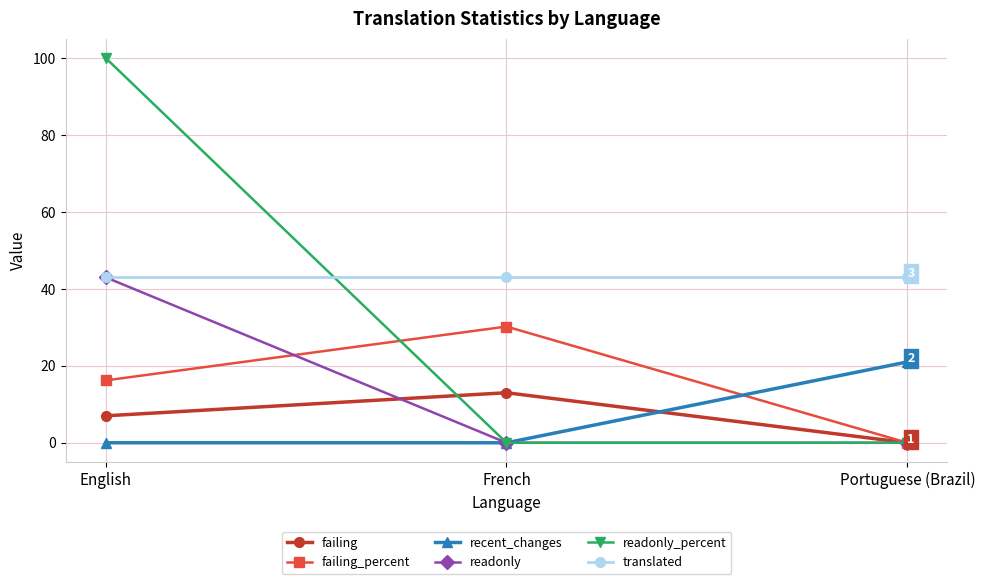

At which label does failing_percent first exceed 16?

English